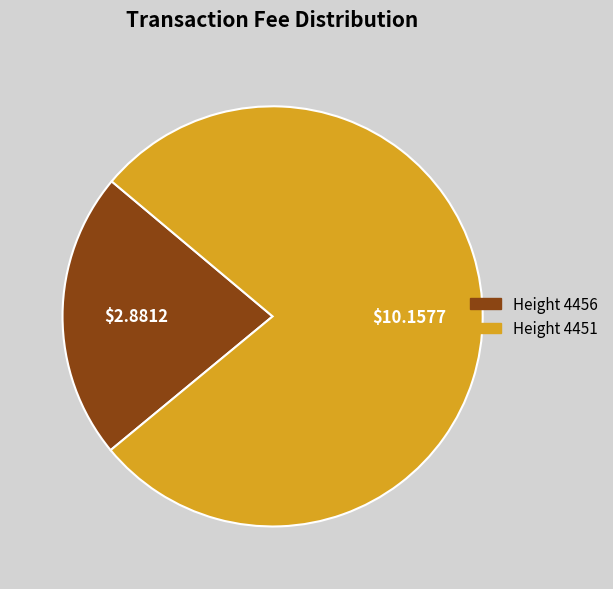

Is there a majority slice in this chart?

Yes